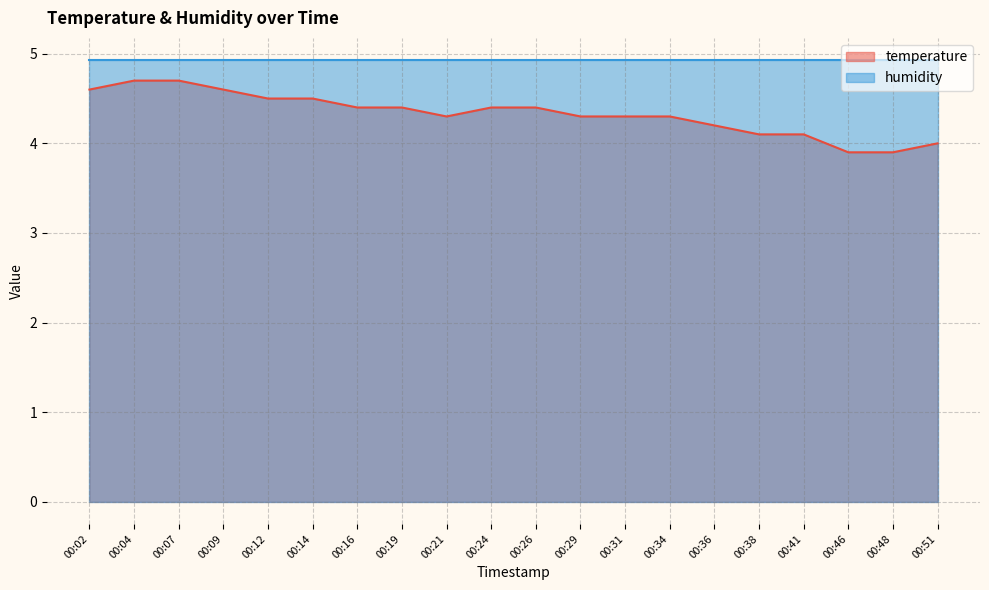

At which category does the chart reach its minimum across all series?

00:46